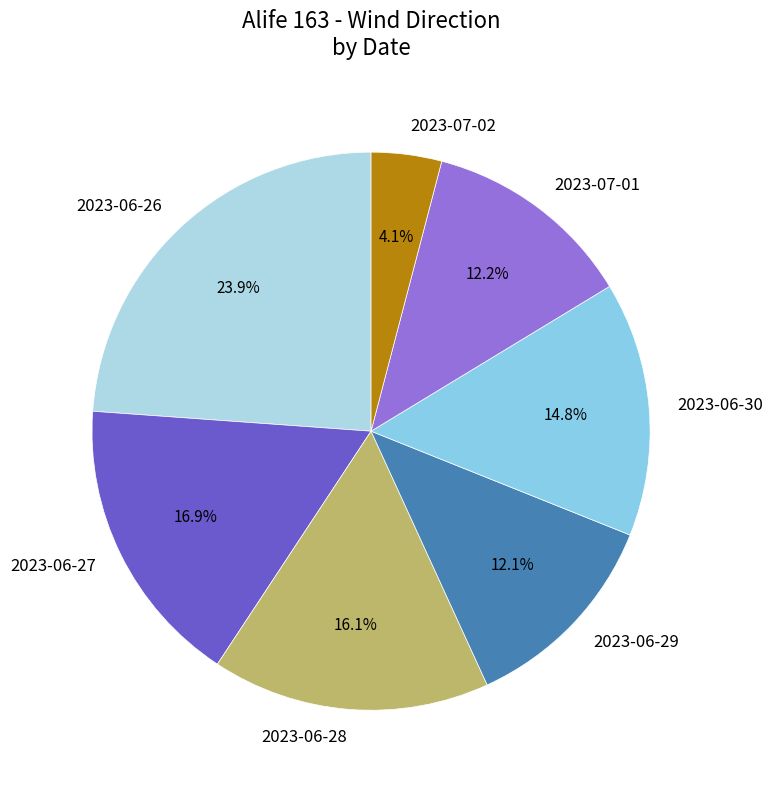

How many slices are in this pie chart?

7